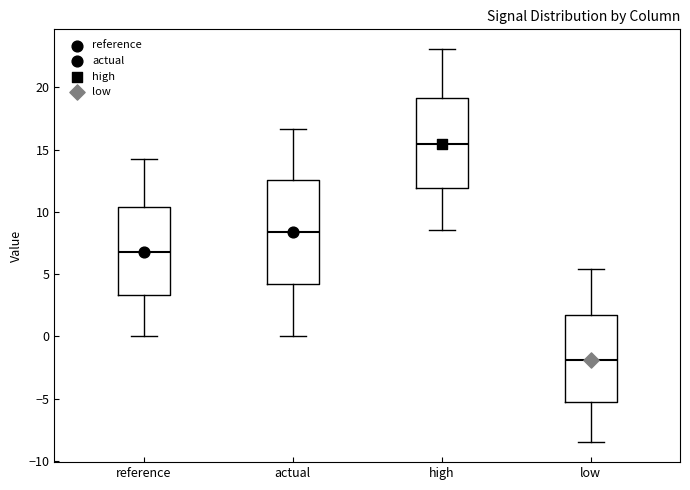

Which box is the tallest, from its lower edge to its upper edge?

actual